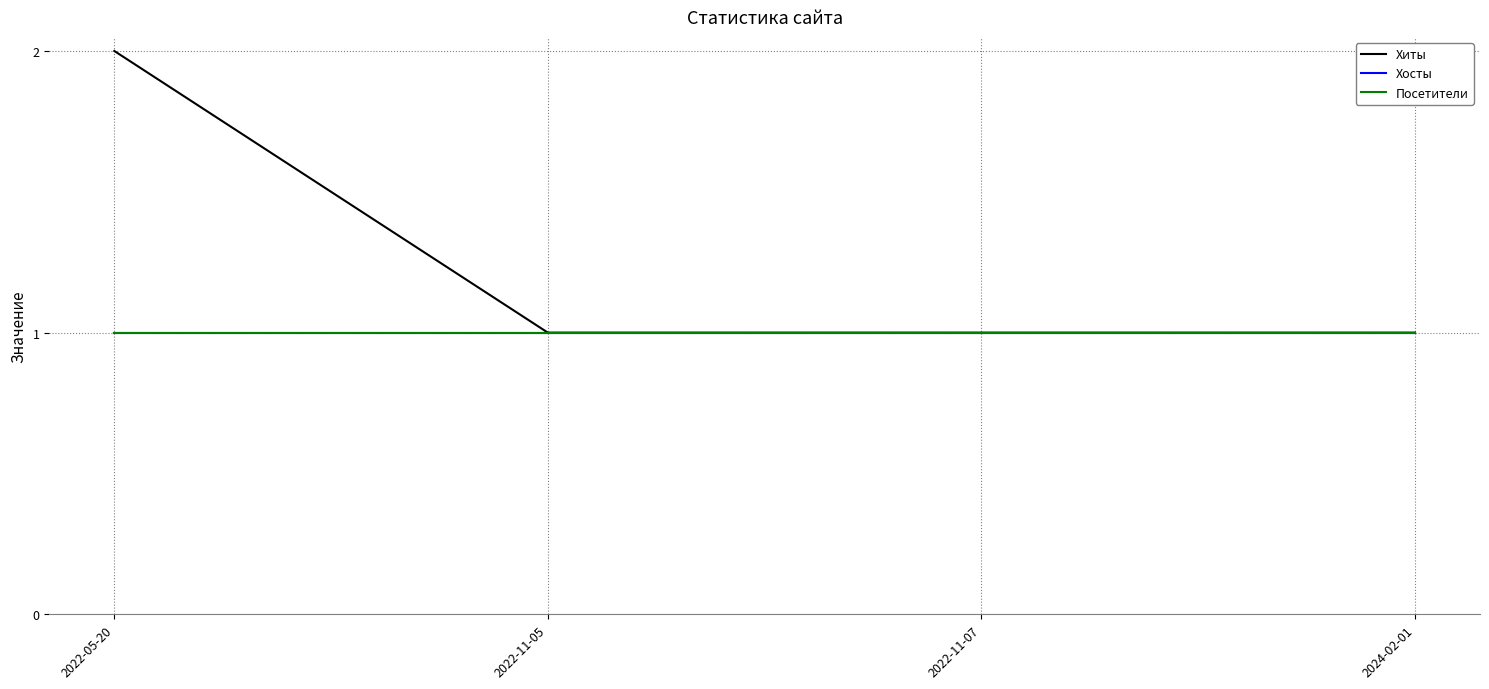

Is it true that Хиты equals 2 at 2022-05-20?

True